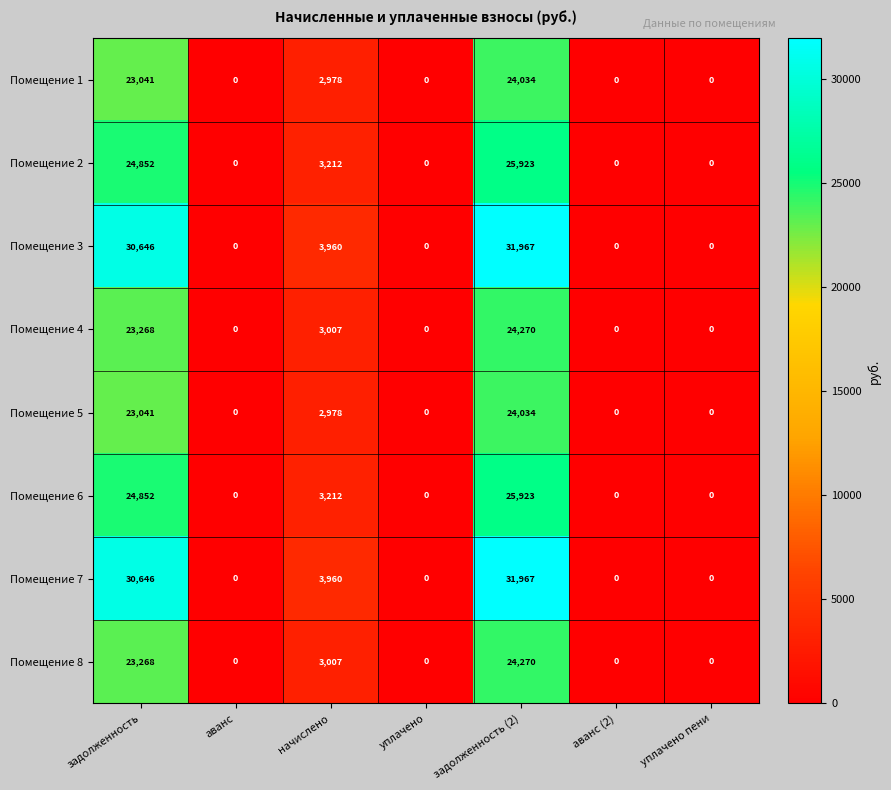

Which label corresponds to the largest value in the chart?

задолженность (2)